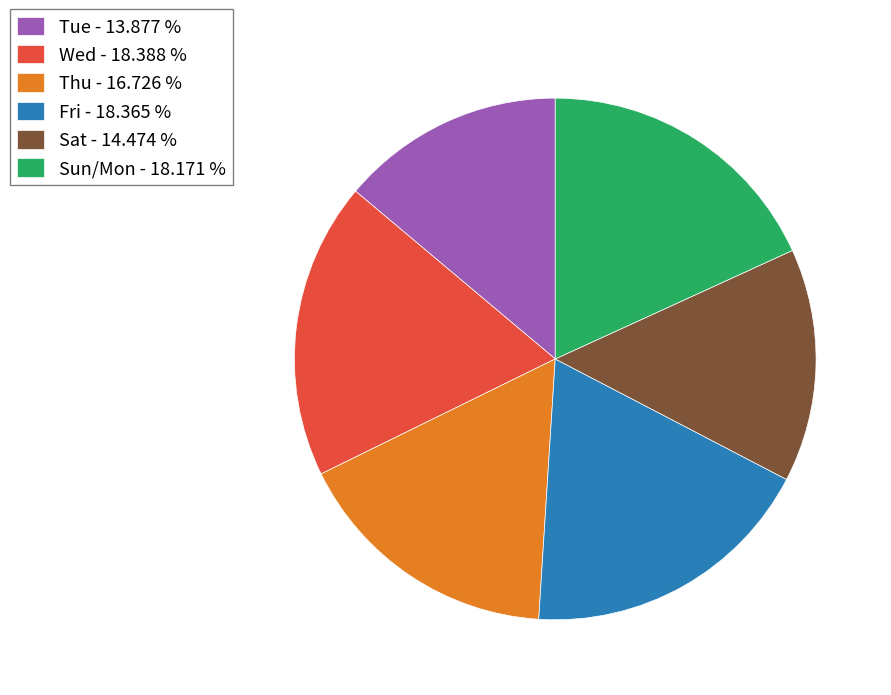

What is the ratio of the value at Thu - 16.726 % to the value at Tue - 13.877 %?

1.2